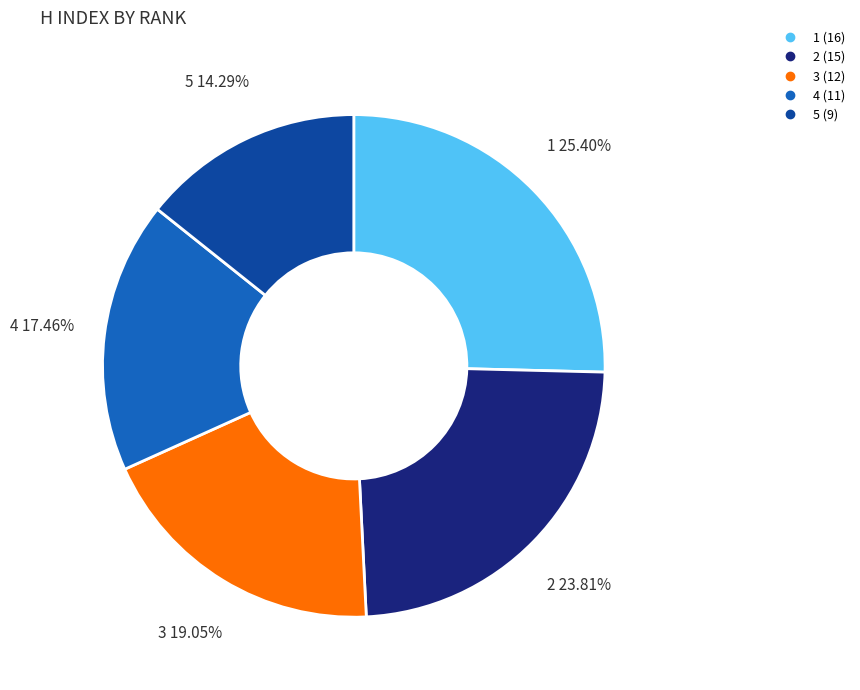

To the nearest percent, what is the difference between the largest and smallest slice percentages?

11%